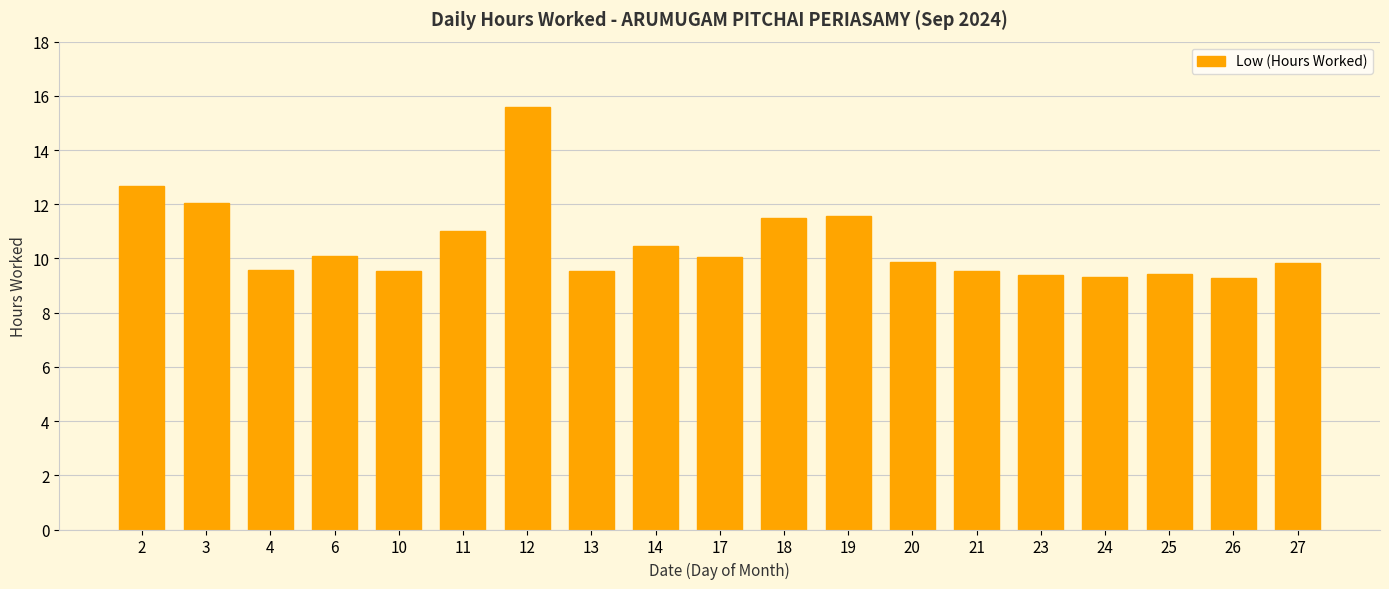

Which has a higher value, 3 or 20?

3